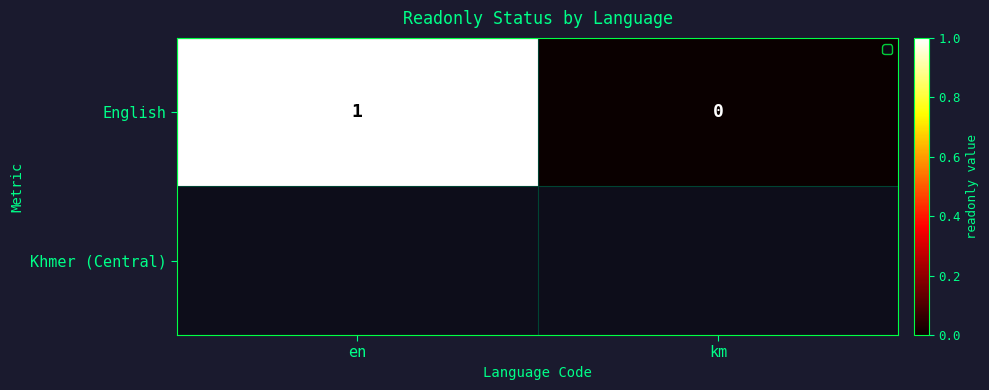

Which category has the highest value across all series?

en